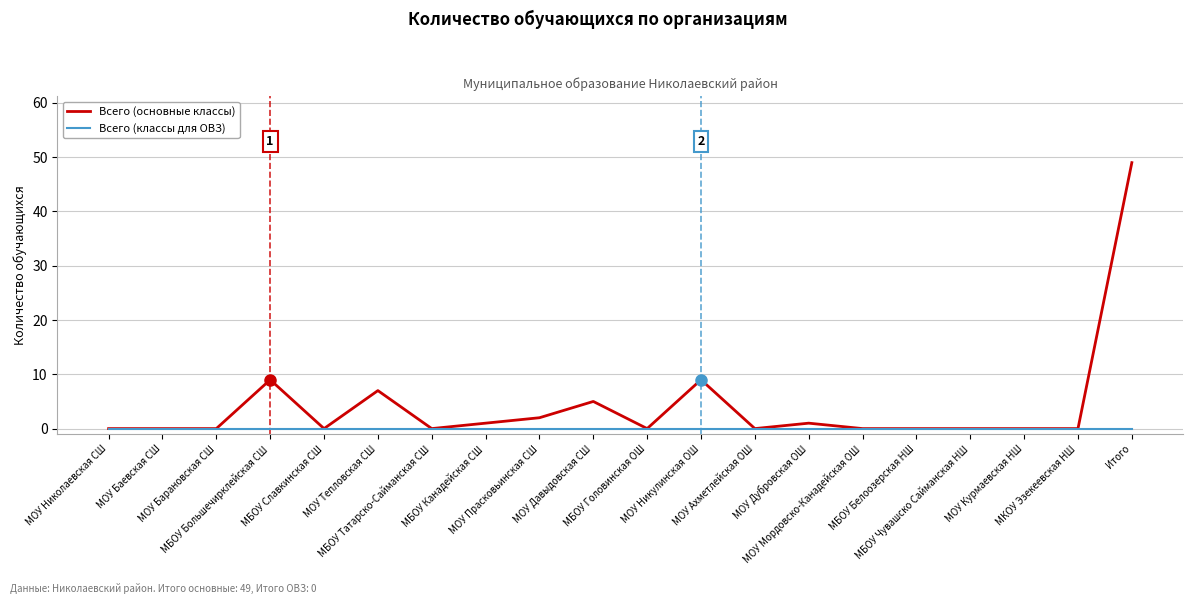

The value of Всего (классы для ОВЗ) at МБОУ Канадейская СШ is 0. True or false?

True